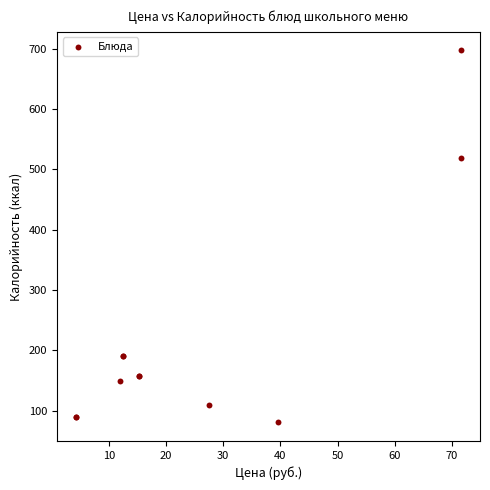

What Y value in the scatter plot is closest to 388?

518.8